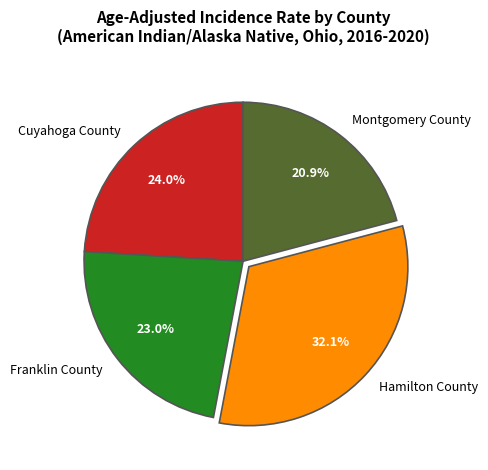

The Montgomery County slice represents 6% of the pie. True or false?

False